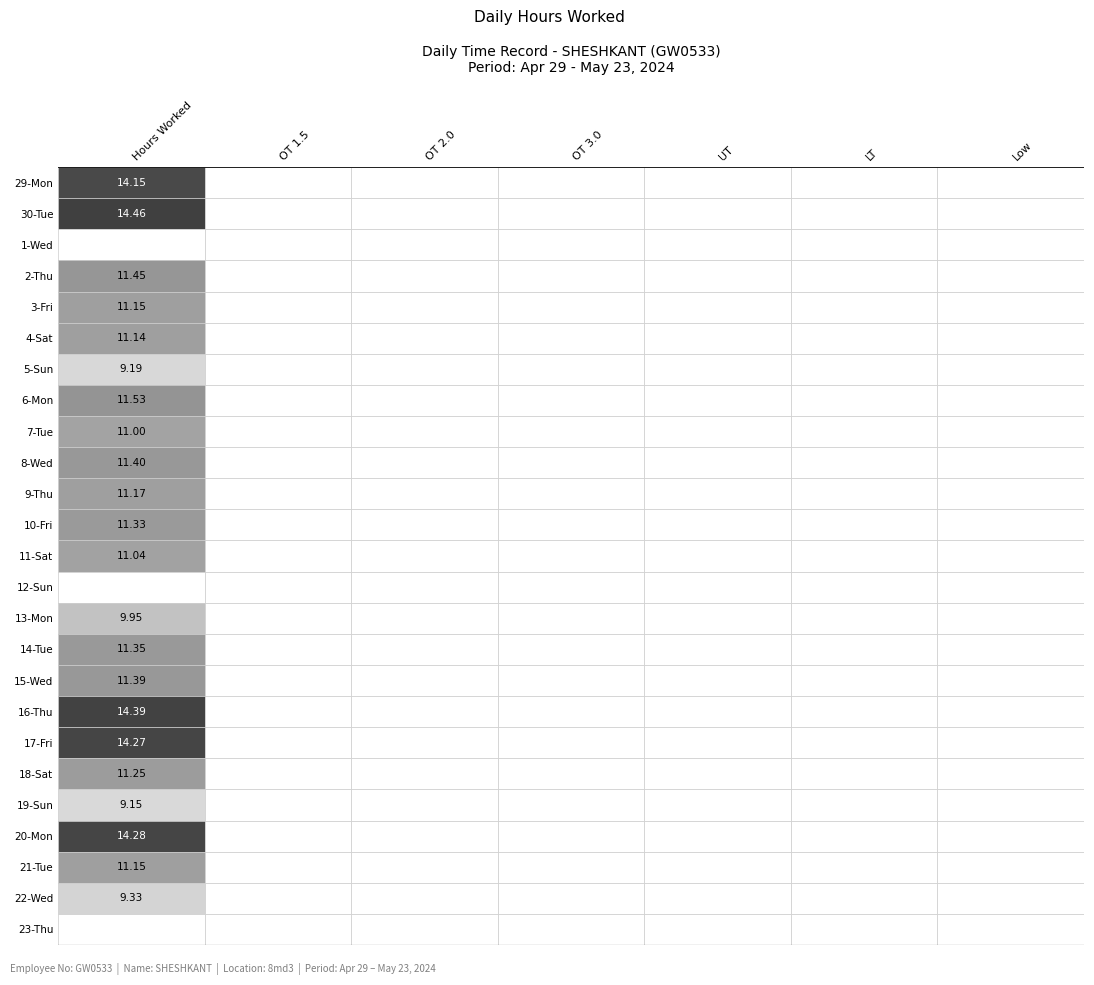

List the series in order of their peak value, lowest first.

1, 12, 23, 19, 5, 22, 13, 7, 11, 4, 3, 21, 9, 18, 10, 14, 15, 8, 2, 6, 29, 17, 20, 16, 30